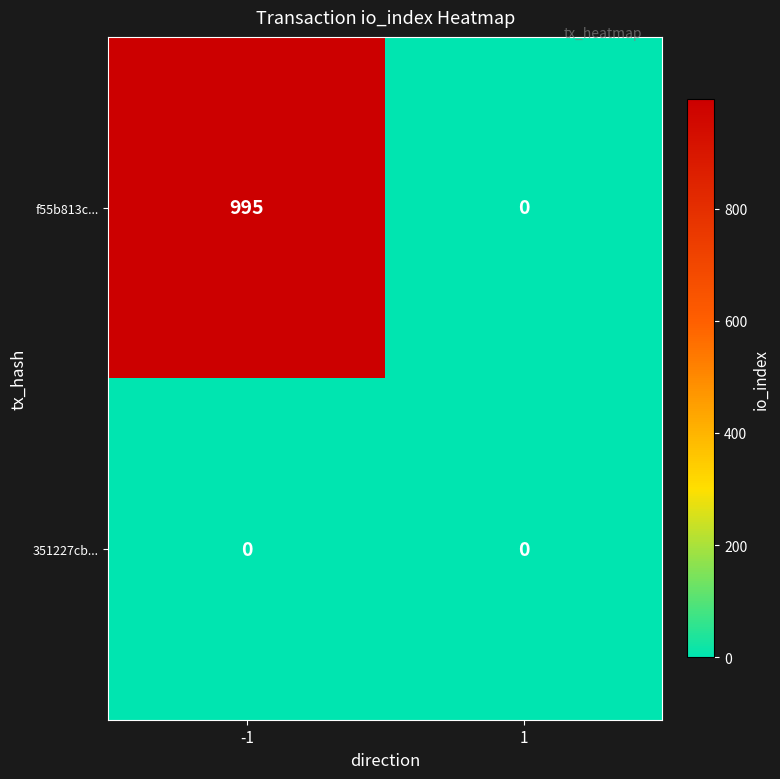

What is the maximum value shown in the chart?

995